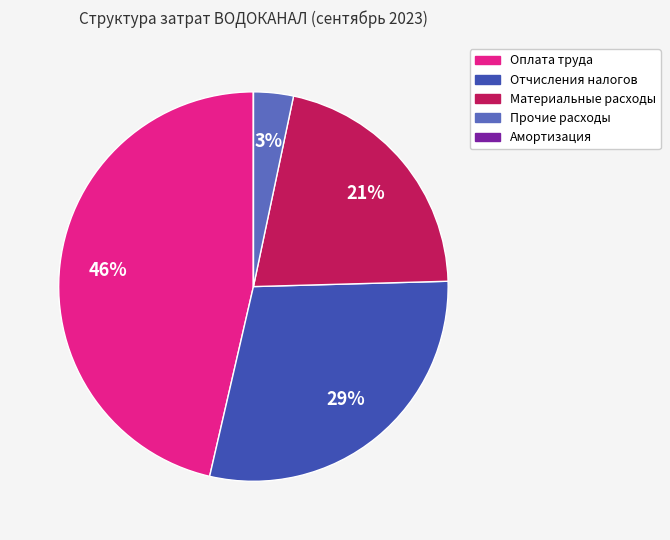

Is there a majority slice in this chart?

No